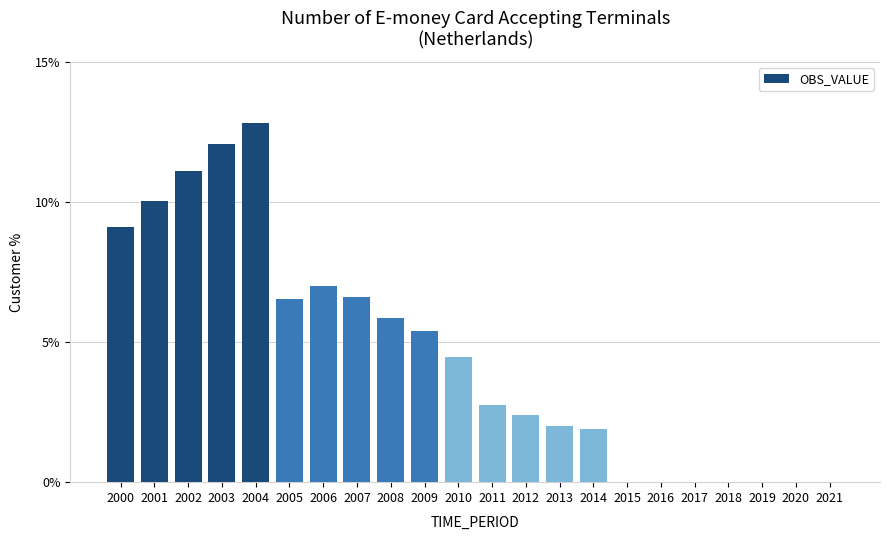

Where does the data first go above 4?

2000